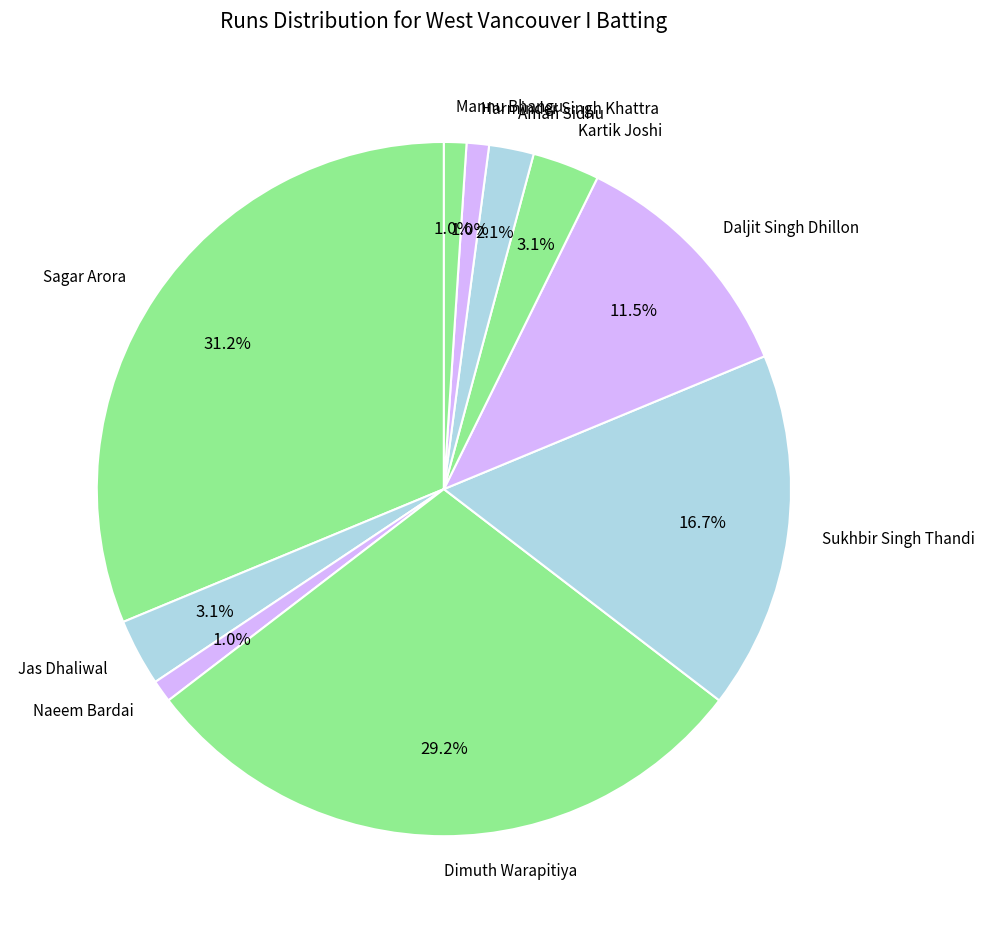

How many segments does this pie chart have?

10